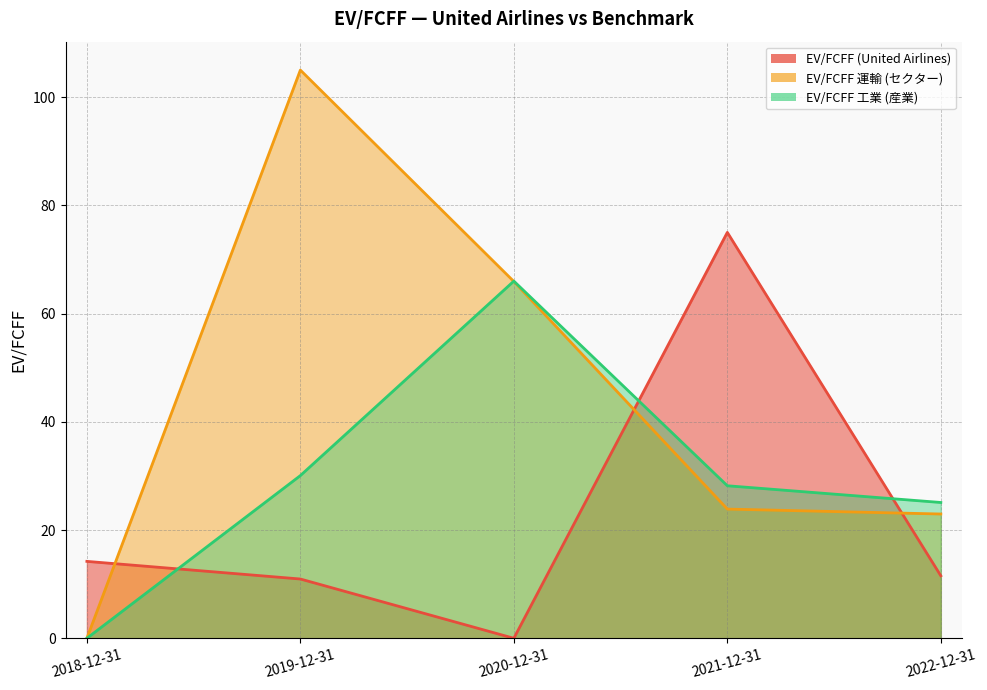

What is the sum of the EV/FCFF 工業 (産業) values at 2020-12-31 and 2021-12-31?

94.2